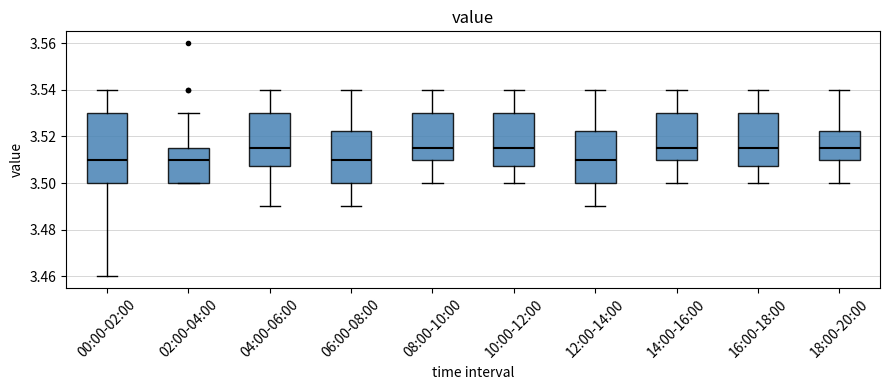

Where does the upper whisker of the box for 18:00-20:00 end on the y-axis? The values are not printed on the chart, so give them approximately, as read against the axis.

3.540